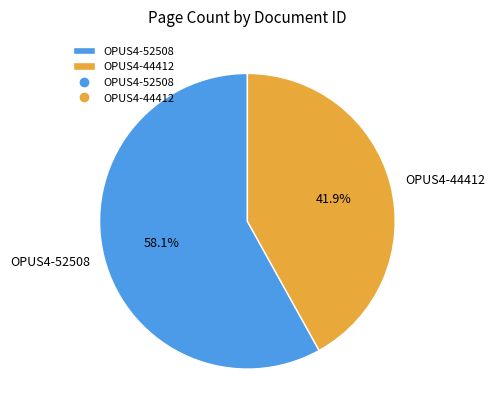

Count the number of slices in the pie.

2